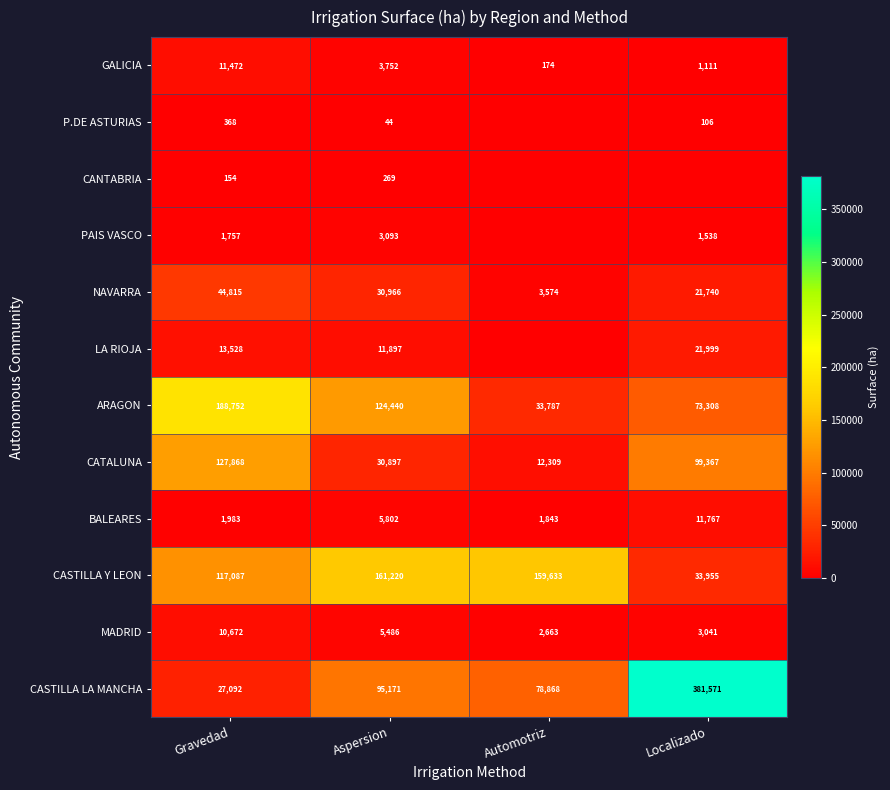

At how many categories does at least one series exceed 85759?

4